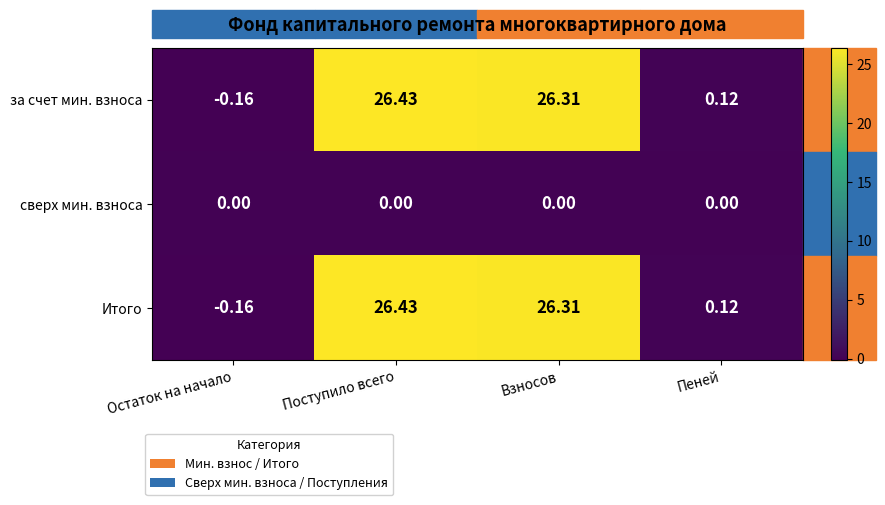

Where does the Итого series first go above 26?

Поступило всего